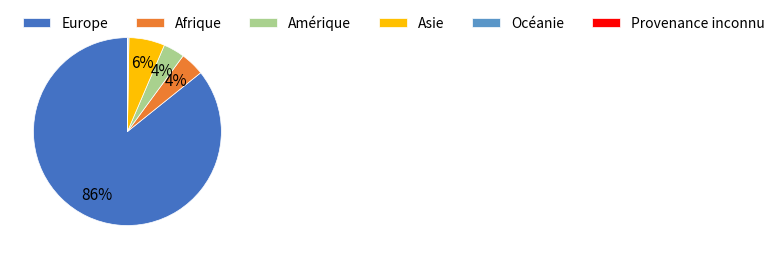

Which slice is the largest?

Europe